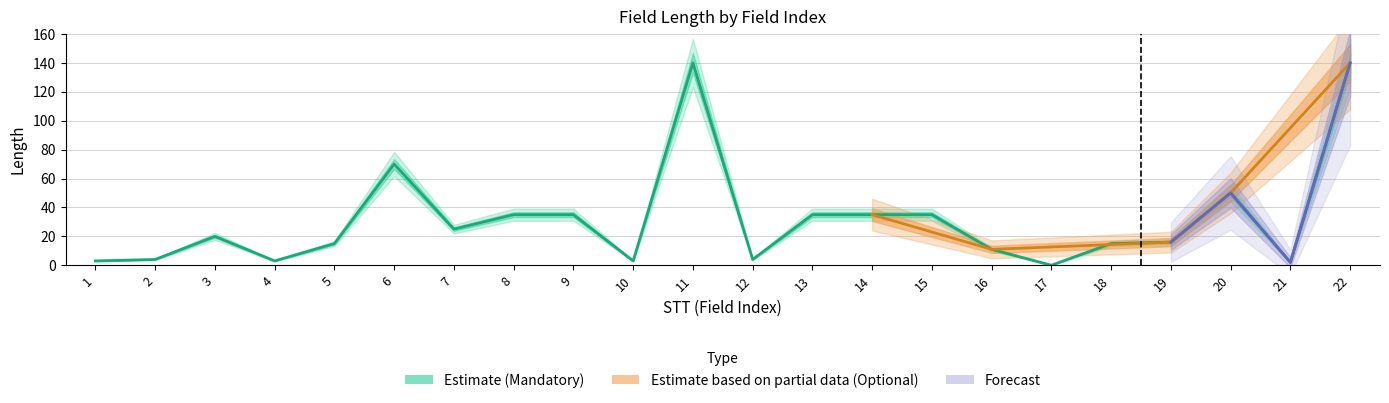

Rank the categories by value from highest to lowest.

11, 22, 6, 20, 8, 9, 13, 14, 15, 7, 3, 19, 5, 18, 16, 2, 12, 1, 4, 10, 21, 17